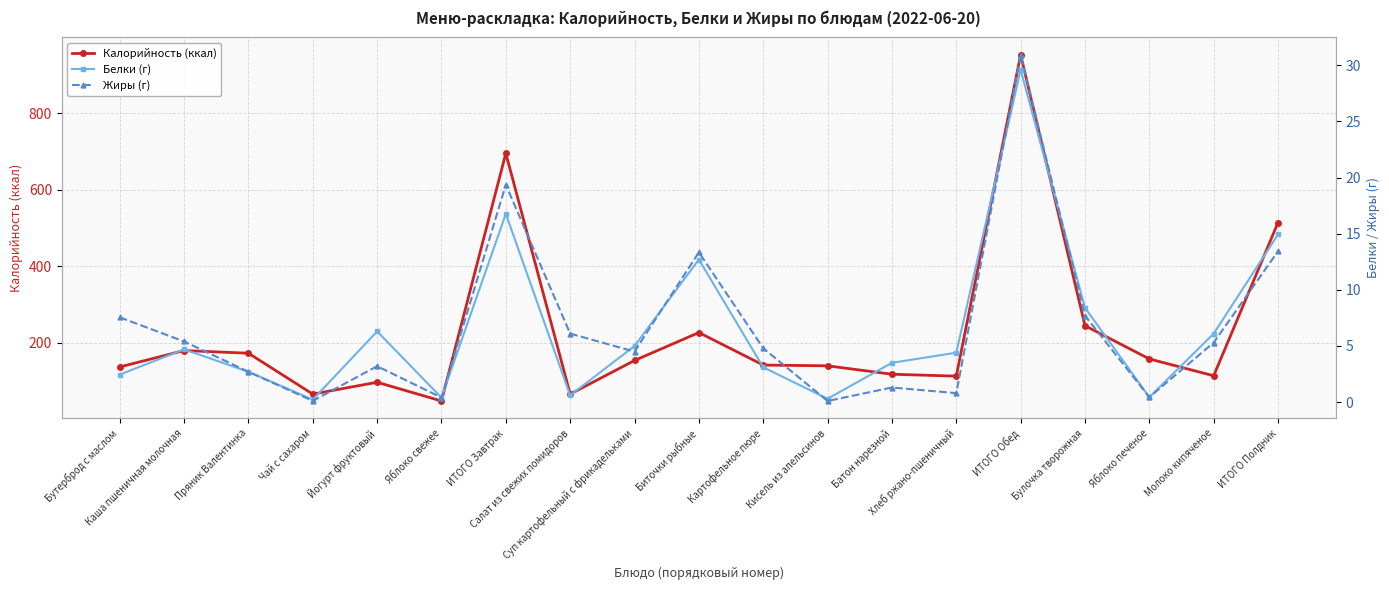

What is the sum of the Белки (г) values at ИТОГО Обед and Яблоко печеное?

30.0